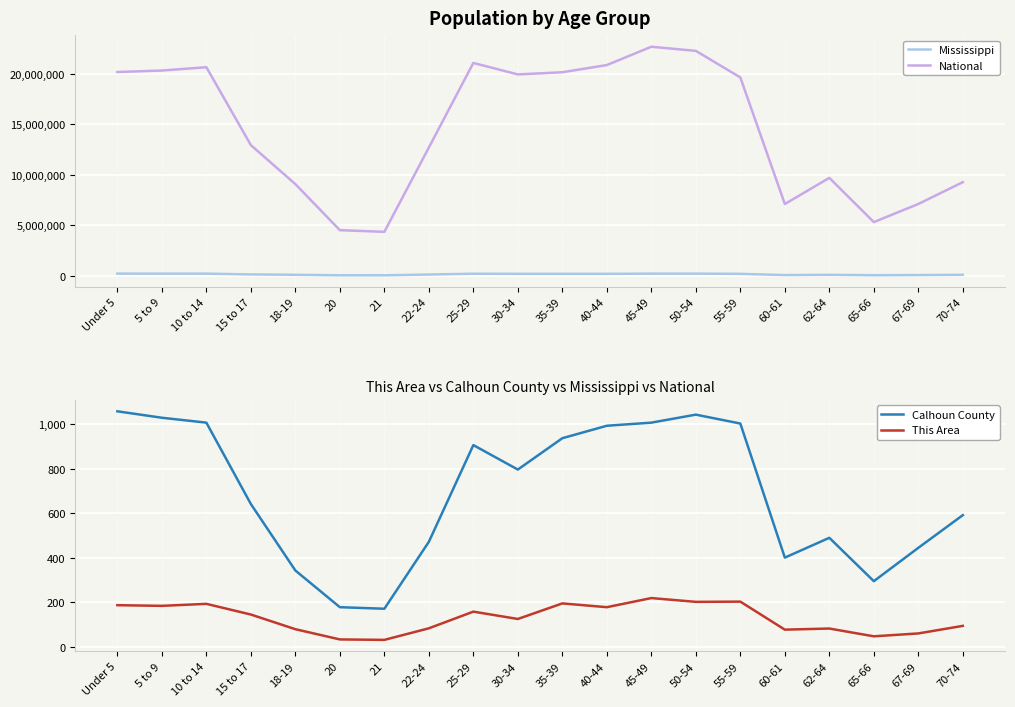

The National series shows 9086089 at 18-19. True or false?

True